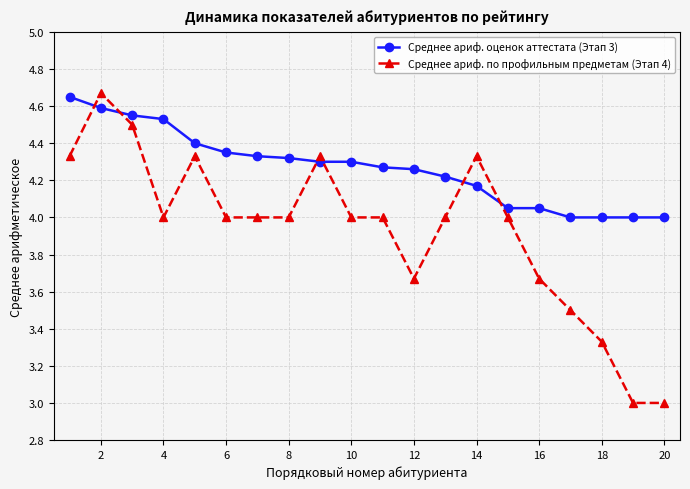

True or false: Среднее ариф. по профильным предметам (Этап 4) and Среднее ариф. оценок аттестата (Этап 3) intersect in this chart.

True